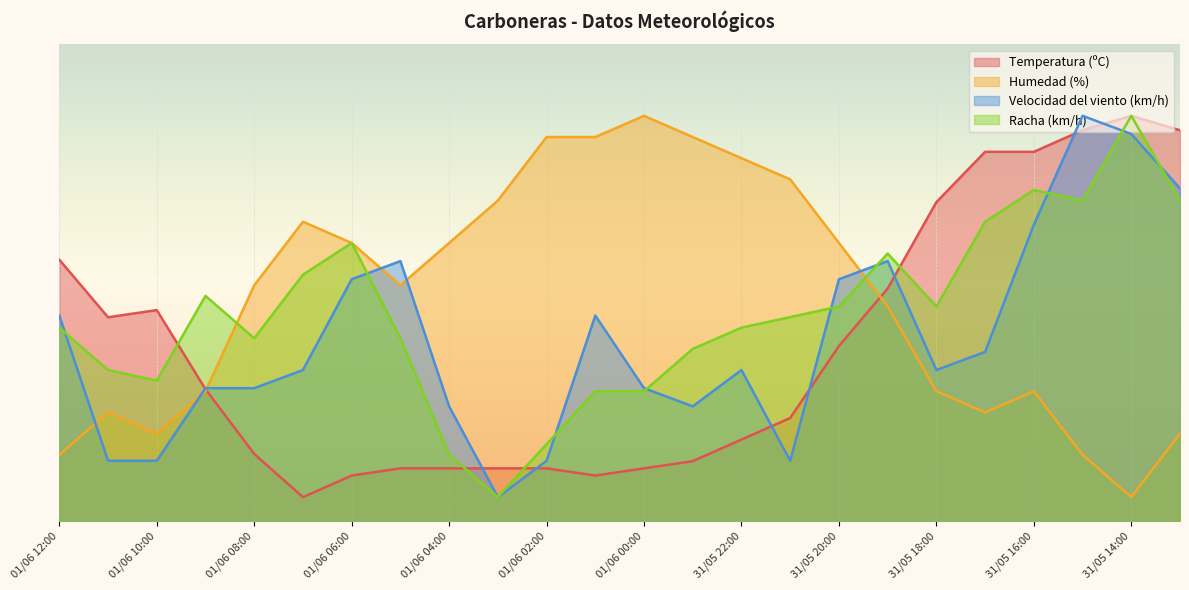

Reading right to left, extract all data points from this chart.

Temperatura (ºC): 82.0	85.0	82.0	77.5	77.5	66.9	48.8	36.7	21.6	17.1	12.5	11.0	9.5	11.0	11.0	11.0	11.0	9.5	5.0	14.1	27.6	44.2	42.7	54.8
Humedad (%): 18.3	5.0	13.9	27.2	22.8	27.2	45.0	58.3	71.7	76.1	80.6	85.0	80.6	80.6	67.2	58.3	49.4	58.3	62.8	49.4	27.2	18.3	22.8	13.9
Velocidad del viento (km/h): 69.8	81.2	85.0	62.1	35.5	31.7	54.5	50.7	12.6	31.7	24.0	27.9	43.1	12.6	5.0	24.0	54.5	50.7	31.7	27.9	27.9	12.6	12.6	43.1
Racha (km/h): 67.2	85.0	67.2	69.4	62.8	45.0	56.1	45.0	42.8	40.6	36.1	27.2	27.2	16.1	5.0	13.9	38.3	58.3	51.7	38.3	47.2	29.4	31.7	40.6